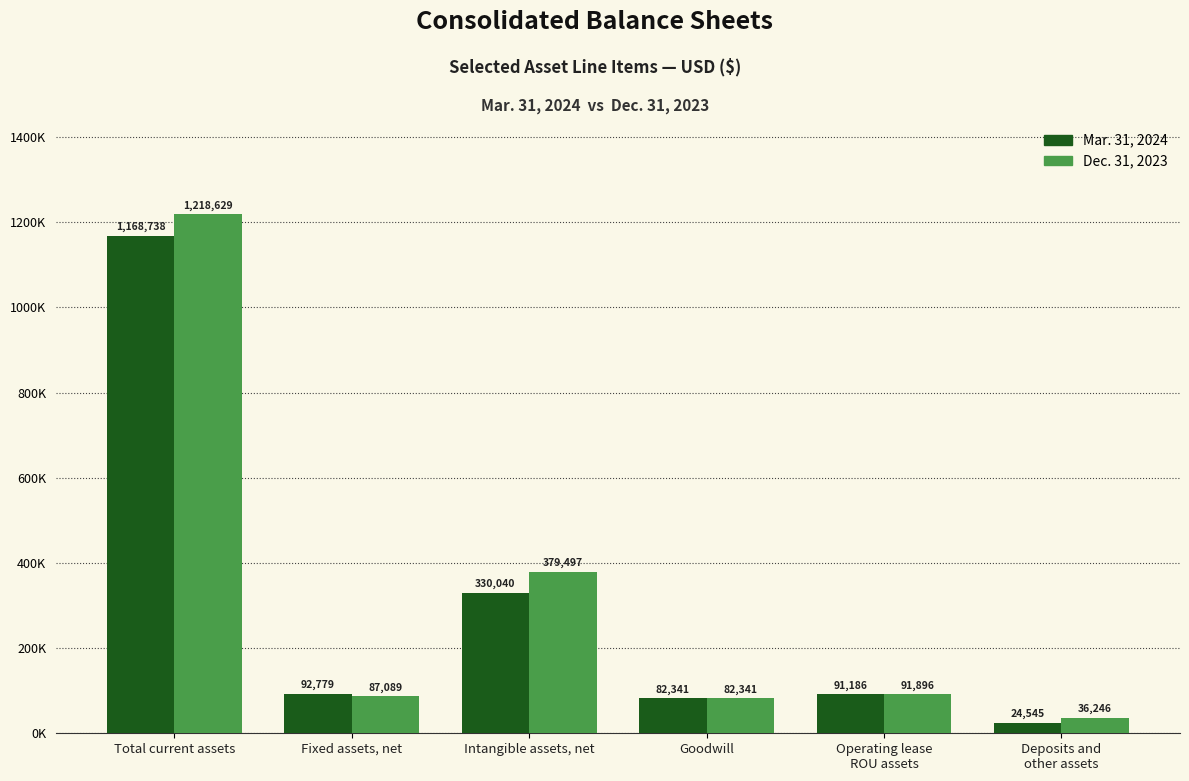

What is the difference between the Mar. 31, 2024 values at Total current assets and Deposits and
other assets?

1144193